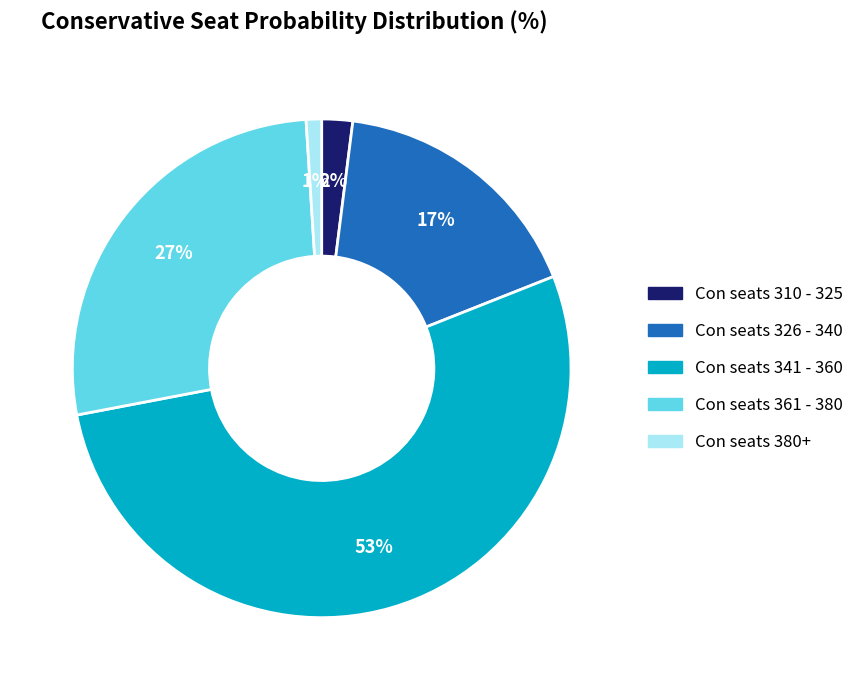

Is the sum of Con seats 310 - 325 and Con seats 380+ greater than half?

No